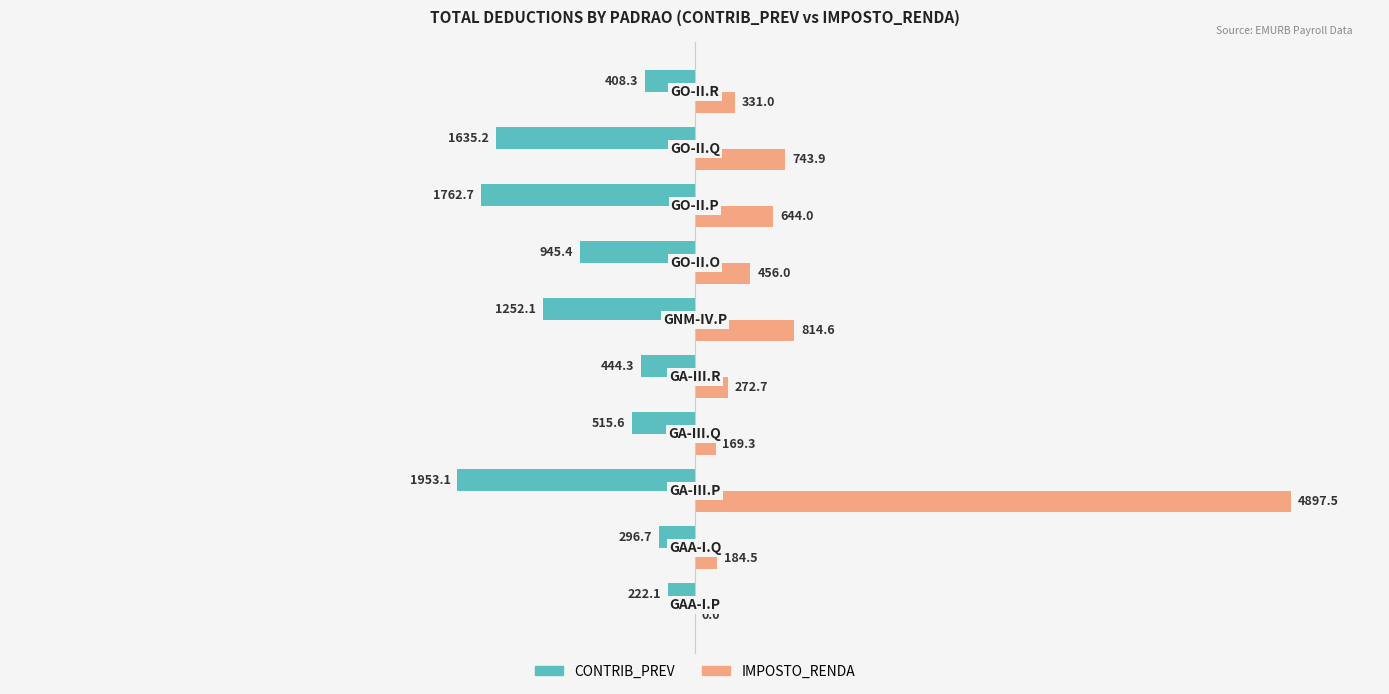

What is the highest value of the CONTRIB_PREV series?

-222.1